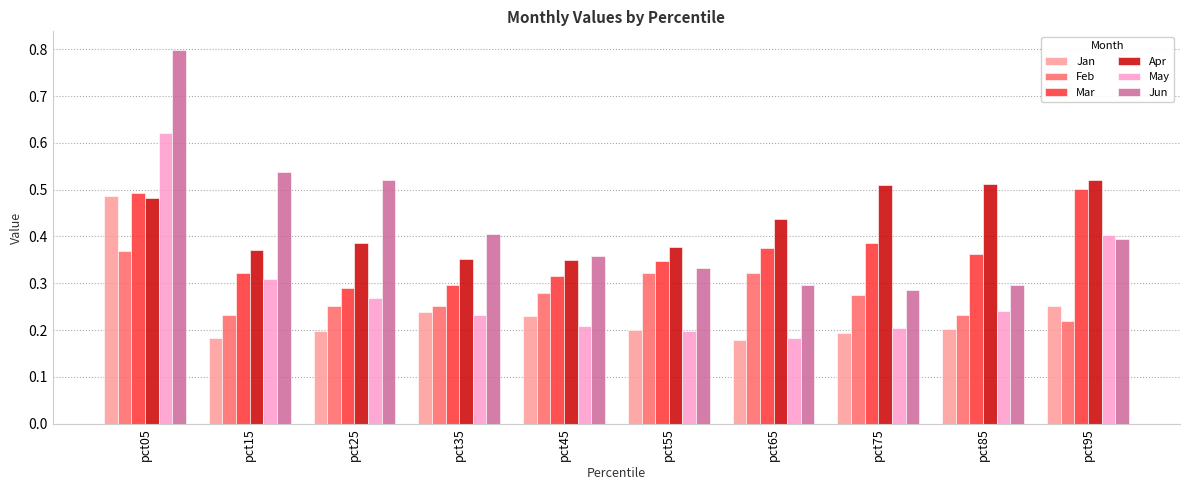

The Jan series shows 0.3 at pct85. True or false?

False